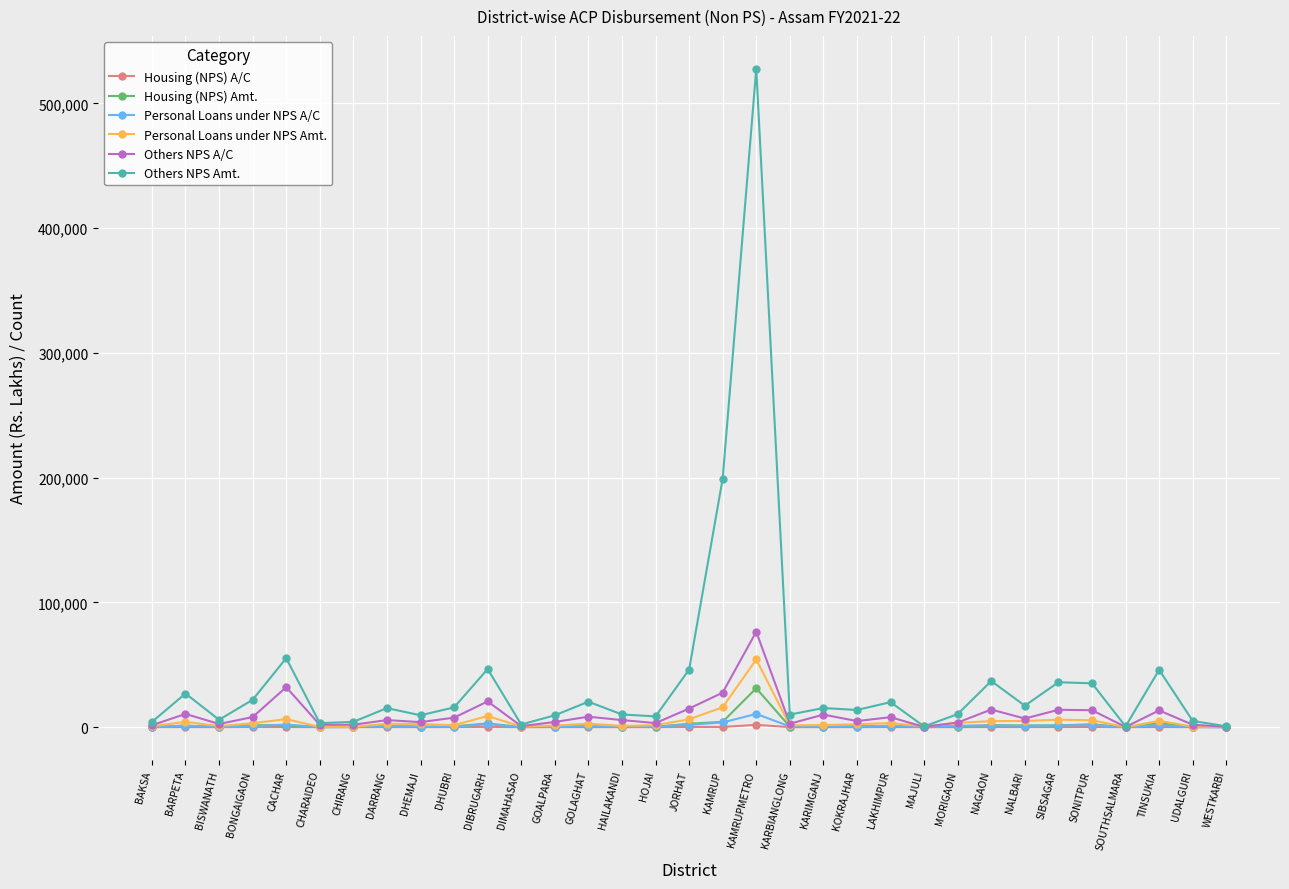

Rank the series by their maximum value, from lowest to highest.

Housing (NPS) A/C, Personal Loans under NPS A/C, Housing (NPS) Amt., Personal Loans under NPS Amt., Others NPS A/C, Others NPS Amt.